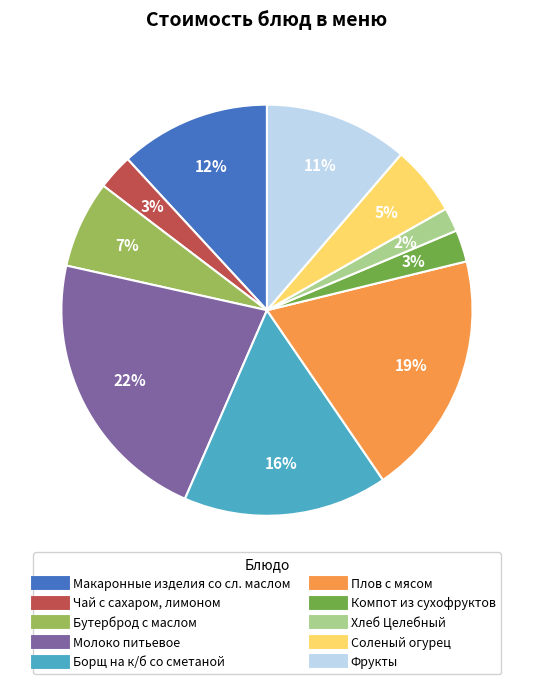

Count the number of slices in the pie.

10